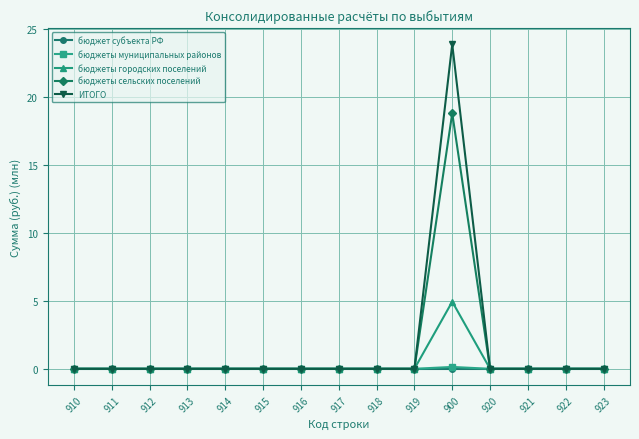

Reading right to left, list all the values displayed in this chart.

бюджет субъекта РФ: 0.0	0.0	0.0	0.0	0.0	0.0	0.0	0.0	0.0	0.0	0.0	0.0	0.0	0.0	0.0
бюджеты муниципальных районов: 0.0	0.0	0.0	0.0	0.1	0.0	0.0	0.0	0.0	0.0	0.0	0.0	0.0	0.0	0.0
бюджеты городских поселений: 0.0	0.0	0.0	0.0	4.9	0.0	0.0	0.0	0.0	0.0	0.0	0.0	0.0	0.0	0.0
бюджеты сельских поселений: 0.0	0.0	0.0	0.0	18.8	0.0	0.0	0.0	0.0	0.0	0.0	0.0	0.0	0.0	0.0
ИТОГО: 0.0	0.0	0.0	0.0	23.9	0.0	0.0	0.0	0.0	0.0	0.0	0.0	0.0	0.0	0.0